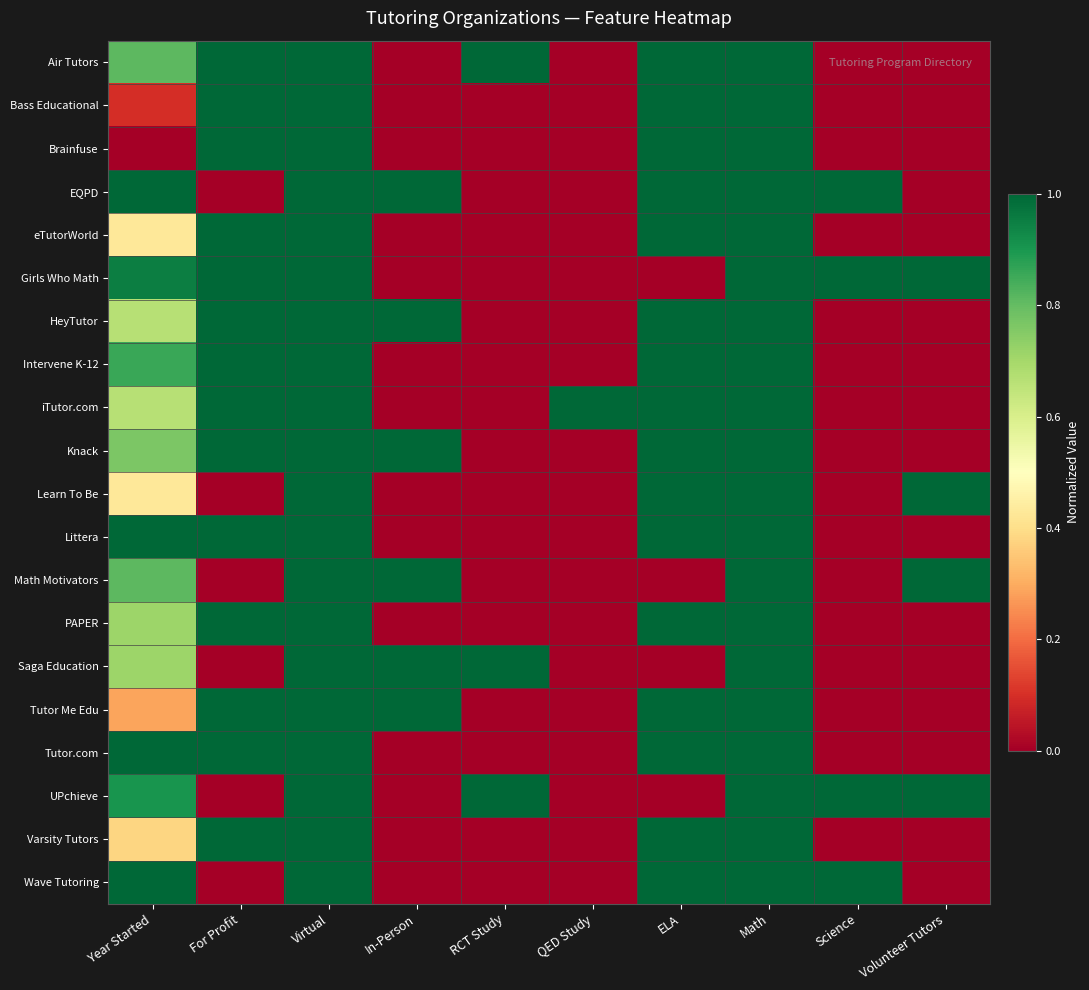

What is the total value across all series at Year Started?

13.5